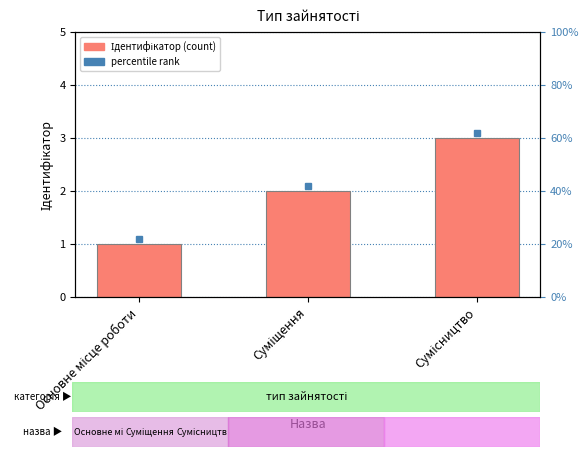

What is the difference between the maximum and second lowest values?

1